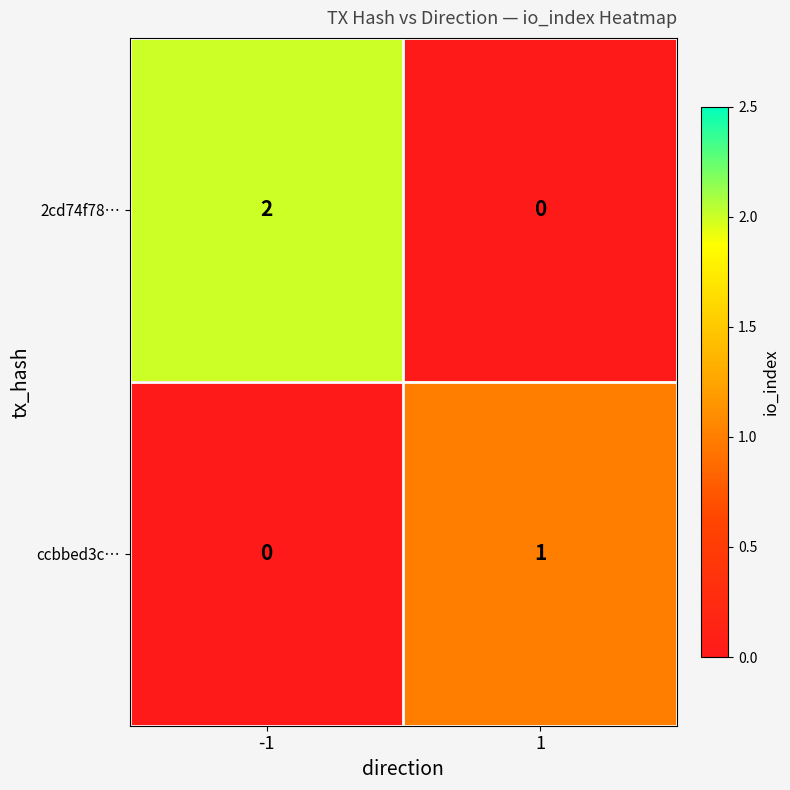

Reading left to right, what are all the values shown in this chart?

2cd74f78…: -1=2	1=0
ccbbed3c…: -1=0	1=1